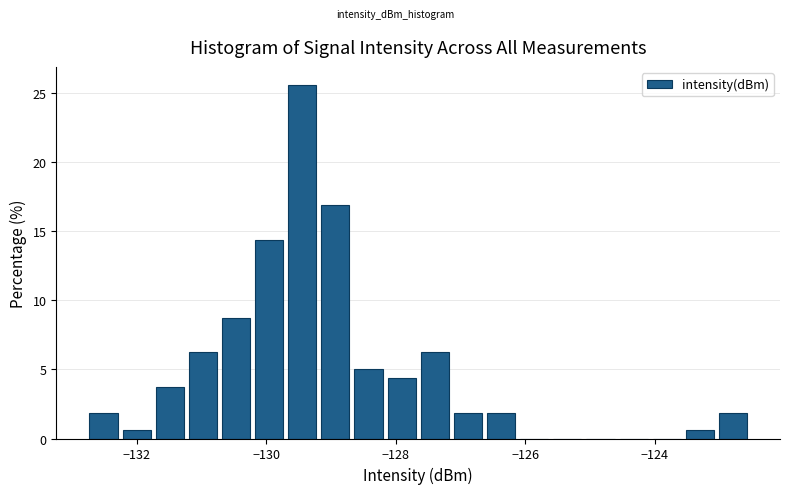

Around what value on the x-axis is the tallest bar? Give the approximate position of its centre, as read against the axis.

-129.4